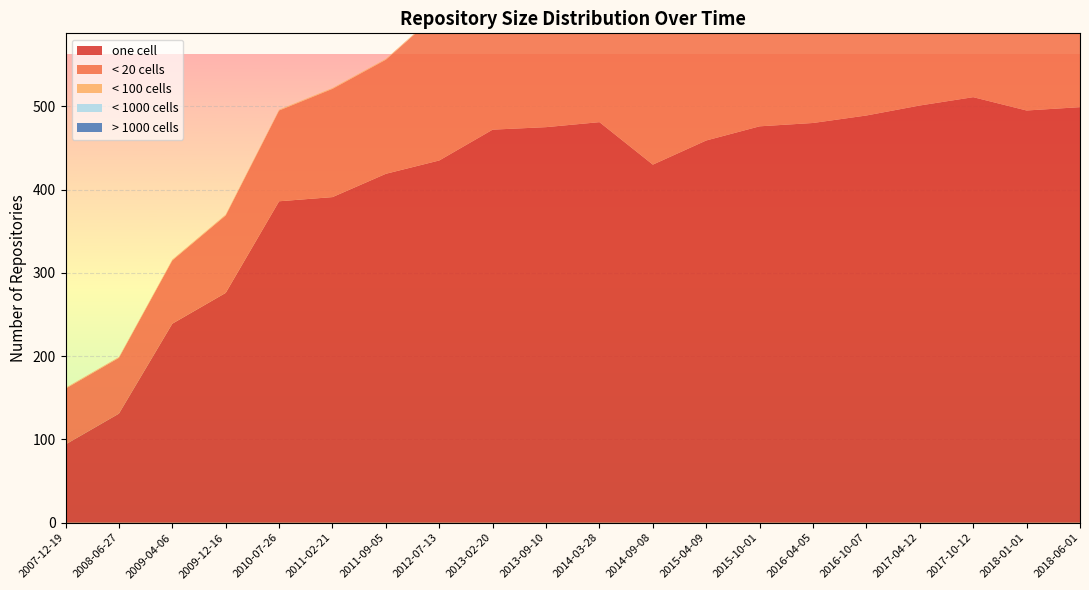

Reading left to right, extract all data points from this chart.

one_cell: 94	131	239	276	386	391	419	435	472	475	481	430	459	476	480	489	501	511	495	499
under_twenty_cells: 67	67	76	93	109	130	137	178	193	212	216	301	326	326	346	350	367	405	414	365
under_hundred_cells: 1	1	1	1	1	1	1	1	1	1	1	1	1	1	1	3	3	3	6	3
under_thousand_cells: 0	0	0	0	0	0	0	0	0	0	0	0	0	0	0	0	1	1	1	0
over_thousand_cells: 0	0	0	0	0	0	0	0	0	0	0	0	0	0	0	0	0	0	0	0